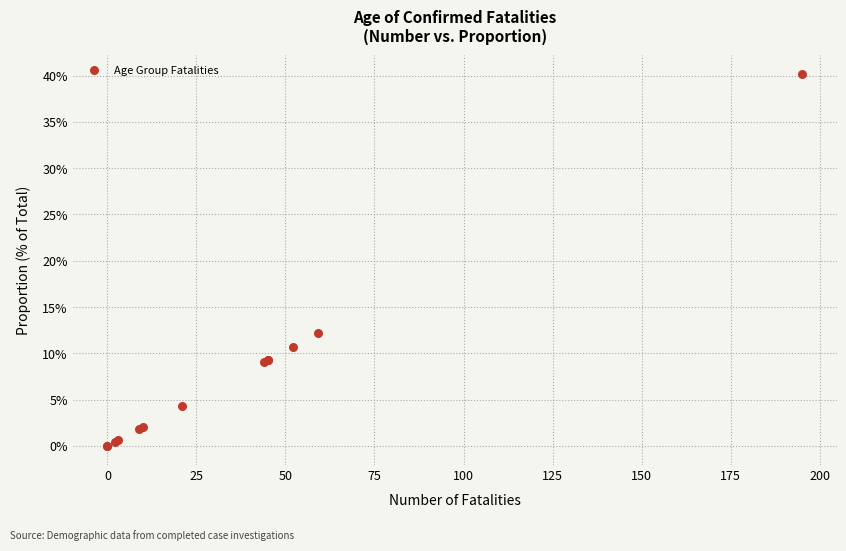

What Y value in the scatter plot is closest to 20?

12.2